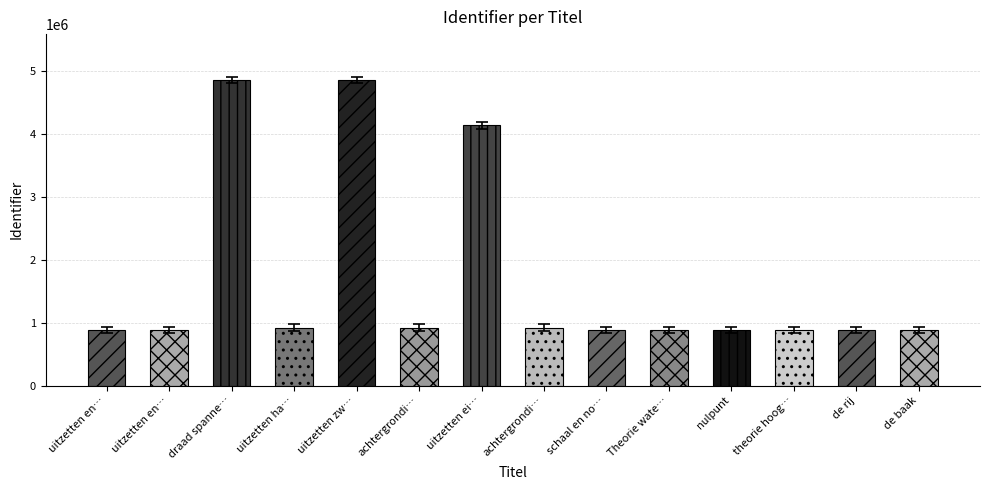

Reading left to right, extract all data points from this chart.

831746	831759	4800327	870869	4800291	870870	4079690	870871	831763	831765	831769	831771	831772	831775